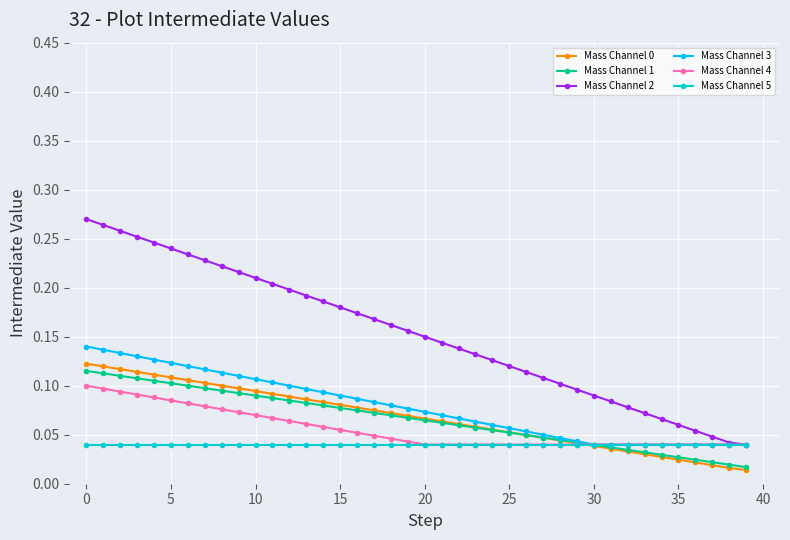

True or false: Mass Channel 1 and Mass Channel 2 cross at least once.

False